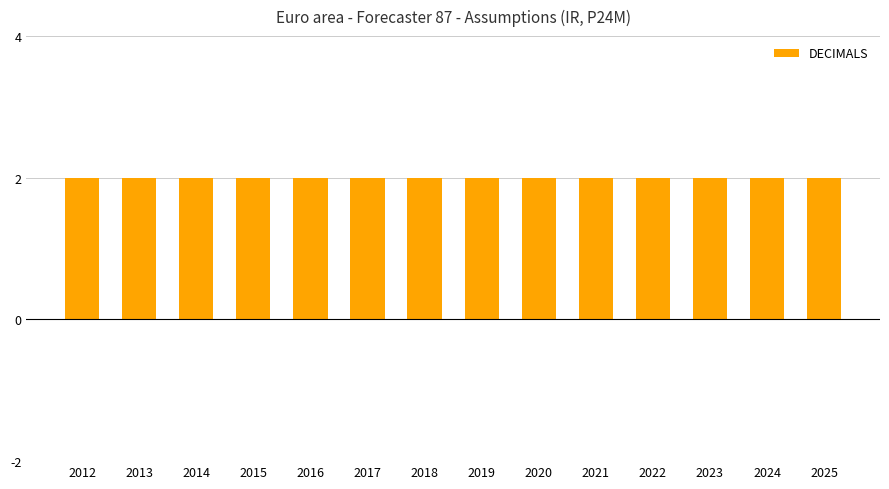

Which label corresponds to the largest value in the chart?

2012